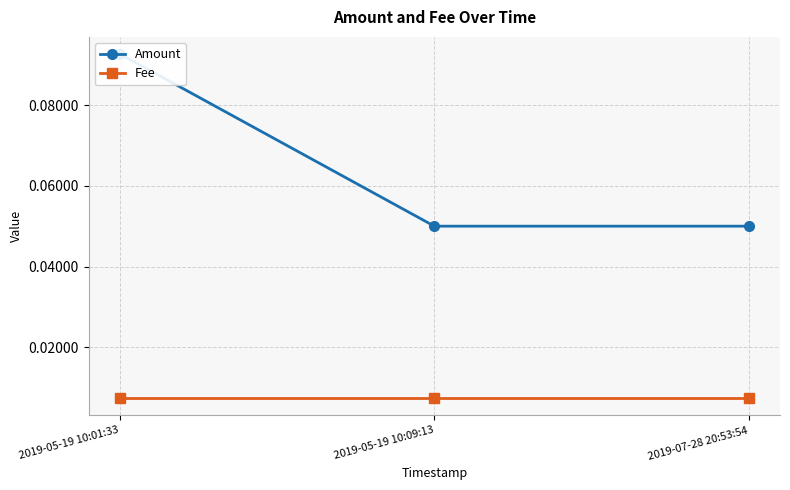

What position from the right is 2019-05-19 10:09:13?

2